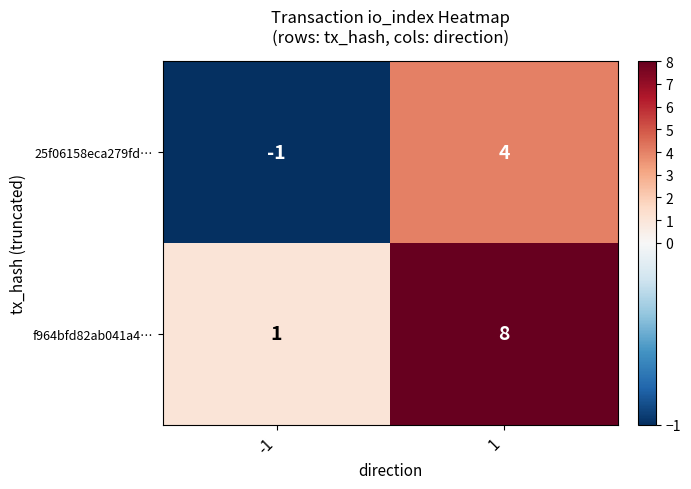

List the series in order of their peak value, highest first.

f964bfd82ab041a4…, 25f06158eca279fd…